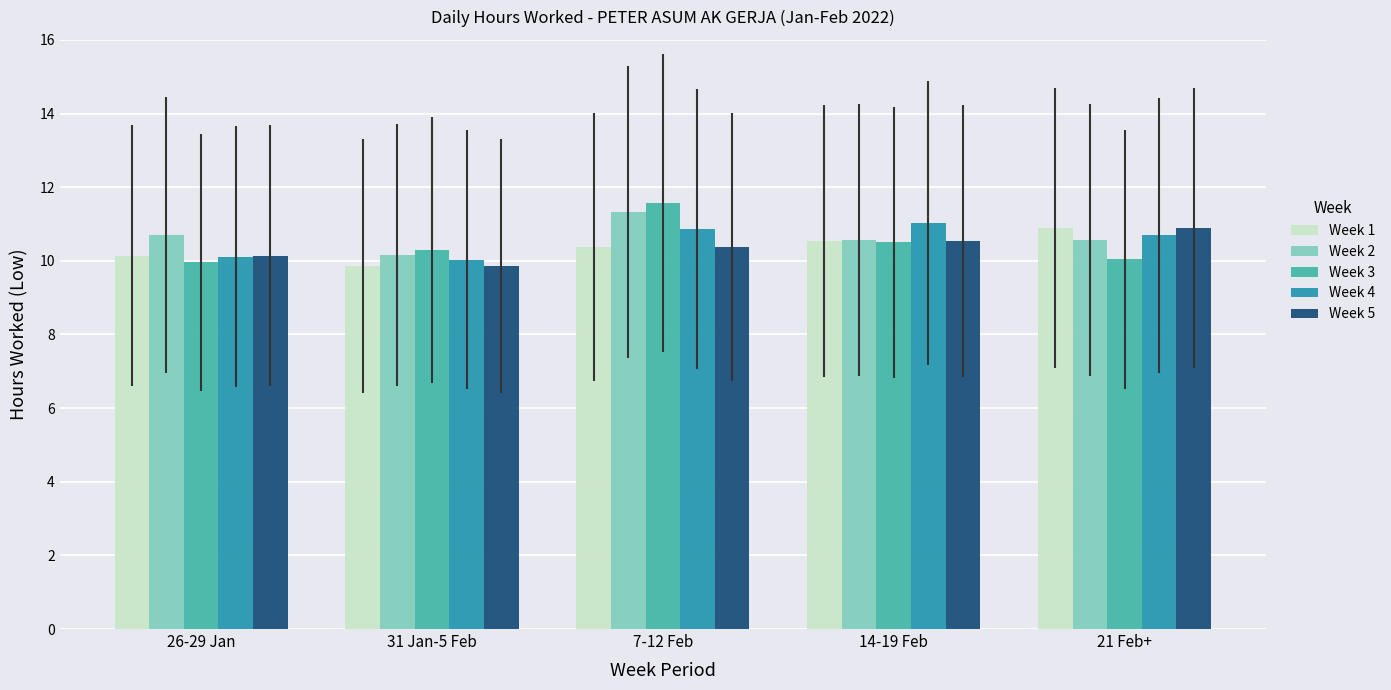

What is the sum of the Week 3 values at 14-19 Feb and 7-12 Feb?

22.1